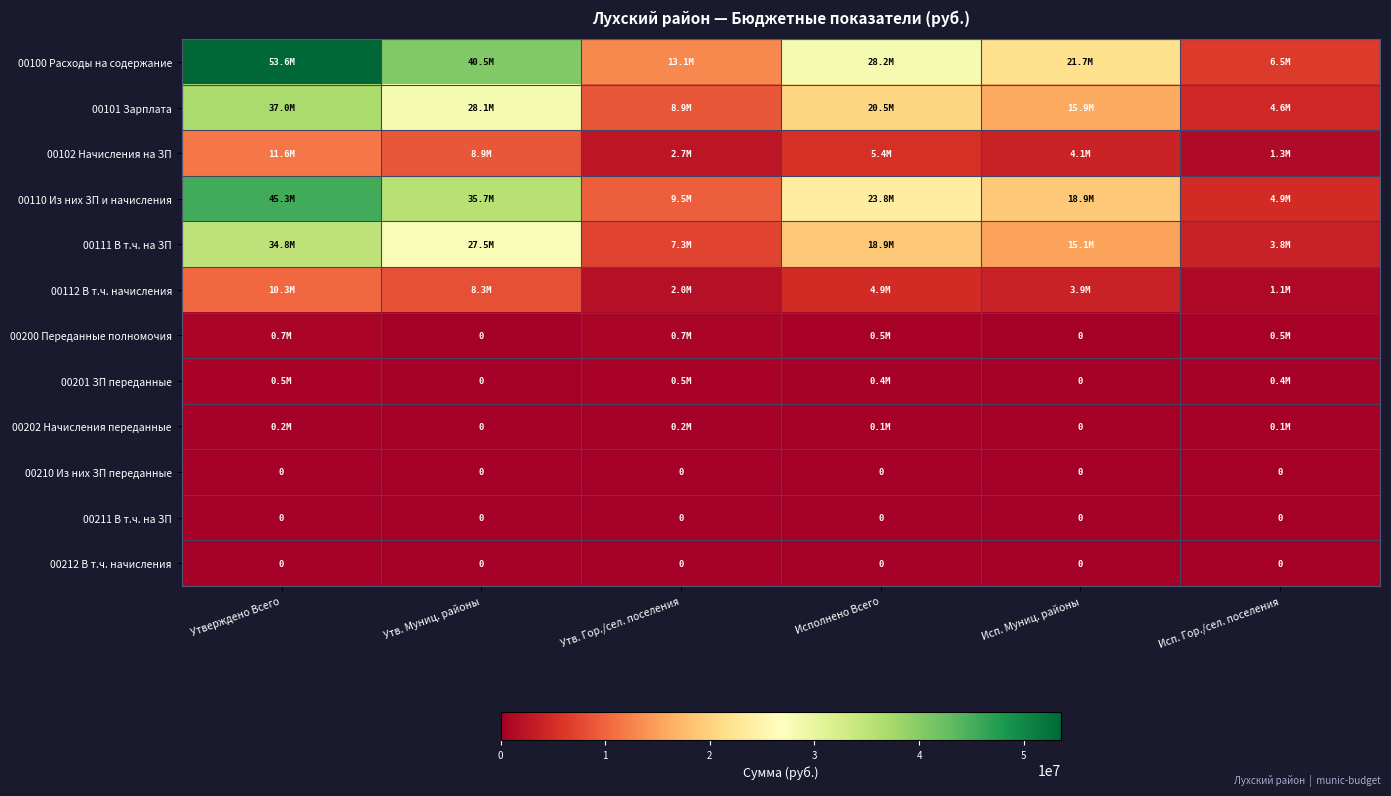

Rank the series by their maximum value, from lowest to highest.

00210 Из них ЗП переданные, 00211 В т.ч. на ЗП, 00212 В т.ч. начисления, 00202 Начисления переданные, 00201 ЗП переданные, 00200 Переданные полномочия, 00112 В т.ч. начисления, 00102 Начисления на ЗП, 00111 В т.ч. на ЗП, 00101 Зарплата, 00110 Из них ЗП и начисления, 00100 Расходы на содержание